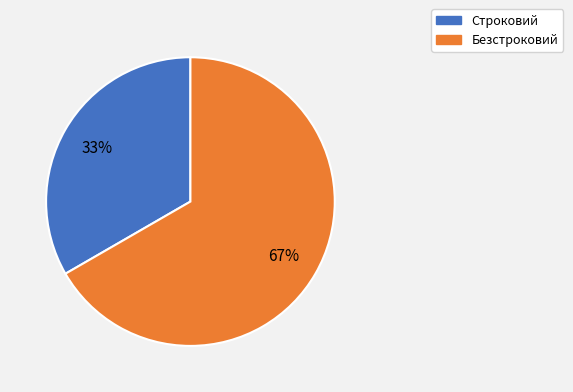

Is the sum of Строковий and Безстроковий greater than half?

Yes